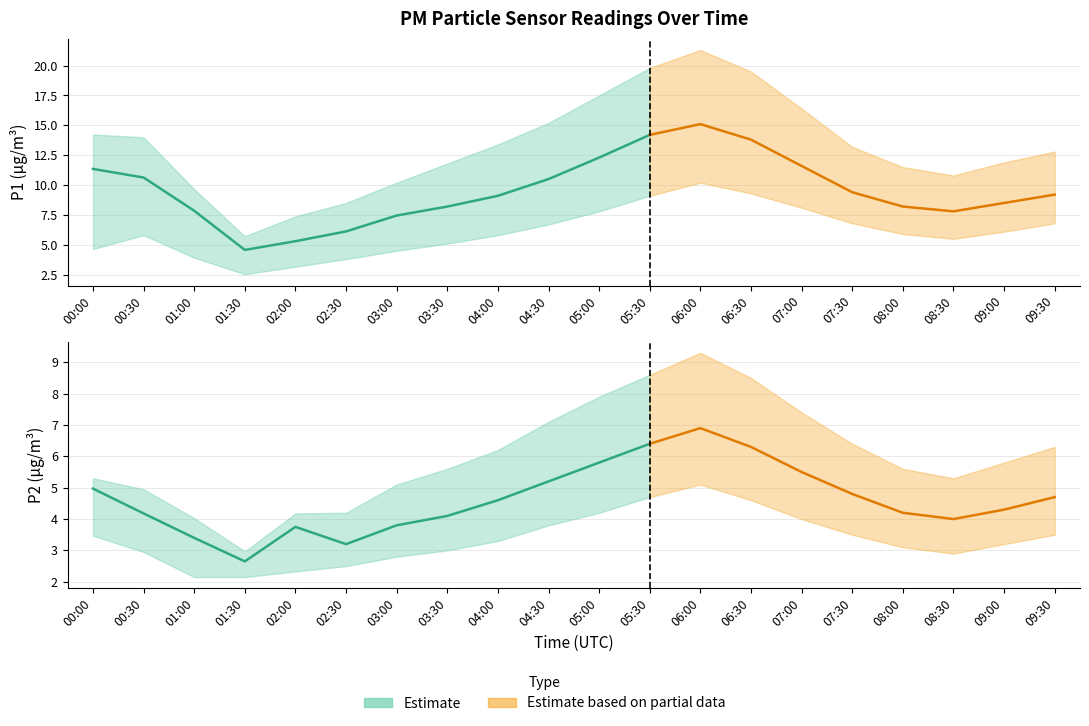

True or false: P1 and P2_lower intersect in this chart.

False